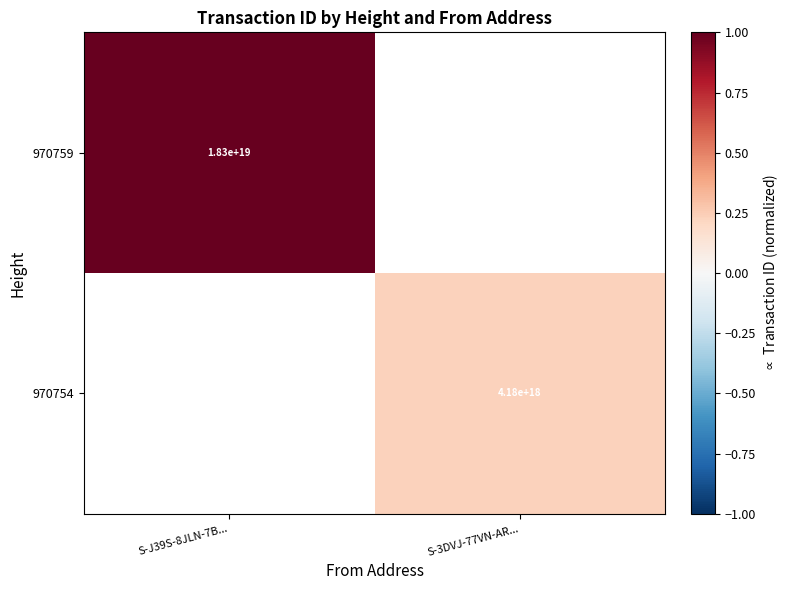

The value of 970754 at S-3DVJ-77VN-AR... is 5554436343379567616. True or false?

False